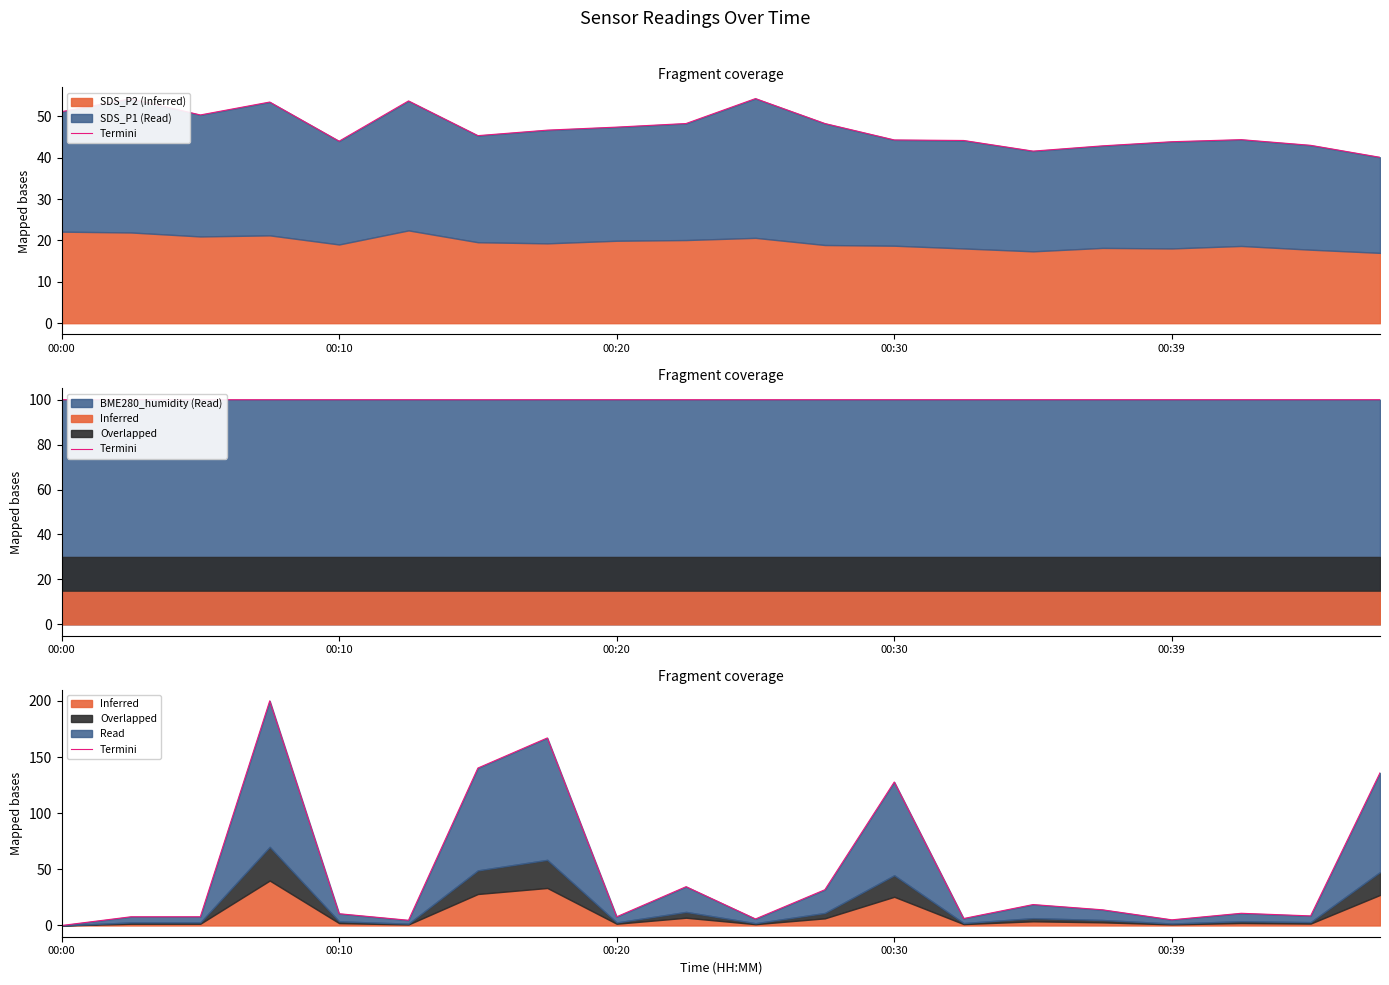

Which has a higher value, 11 or 16?

11